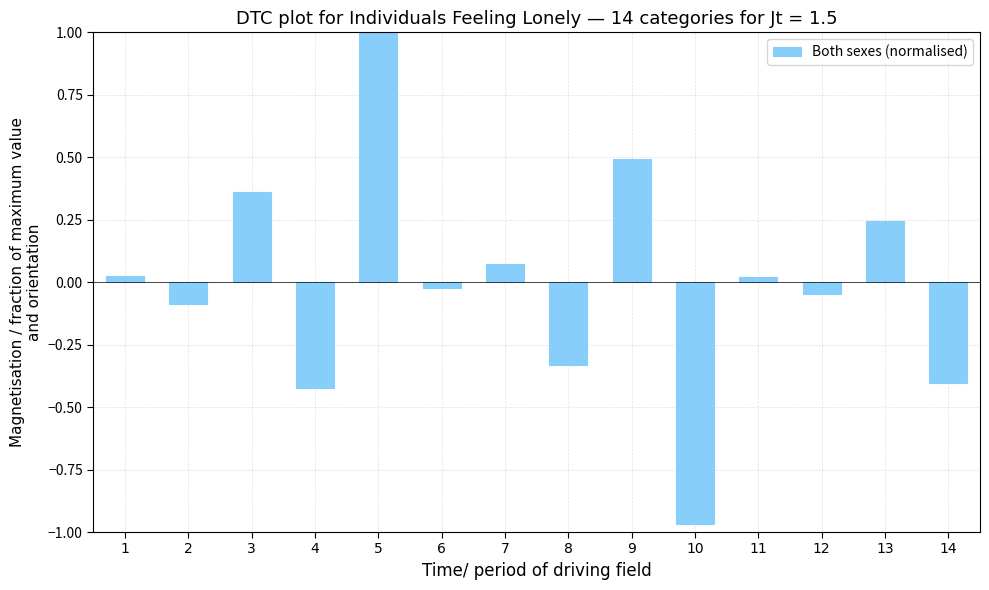

Are the bars horizontal?

No